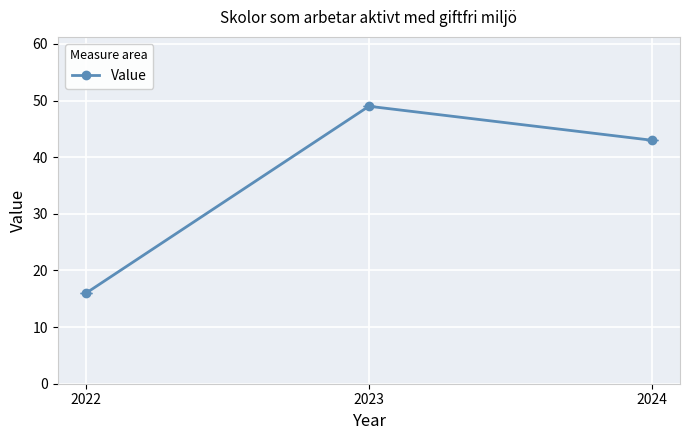

Count the number of categories in the chart.

3